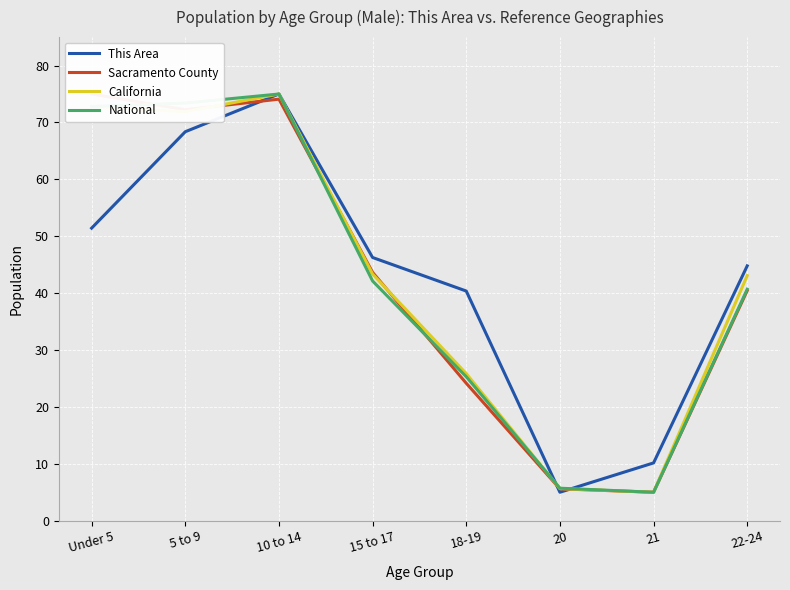

Reading left to right, transcribe all the data shown in this chart.

This Area: 51.4	68.4	75.0	46.3	40.4	5.0	10.2	44.8
Sacramento County: 75.0	72.2	74.1	43.7	24.2	5.6	5.0	40.4
California: 72.8	71.9	75.0	43.3	25.9	5.6	5.0	43.1
National: 72.8	73.4	75.0	42.1	25.3	5.7	5.0	40.7